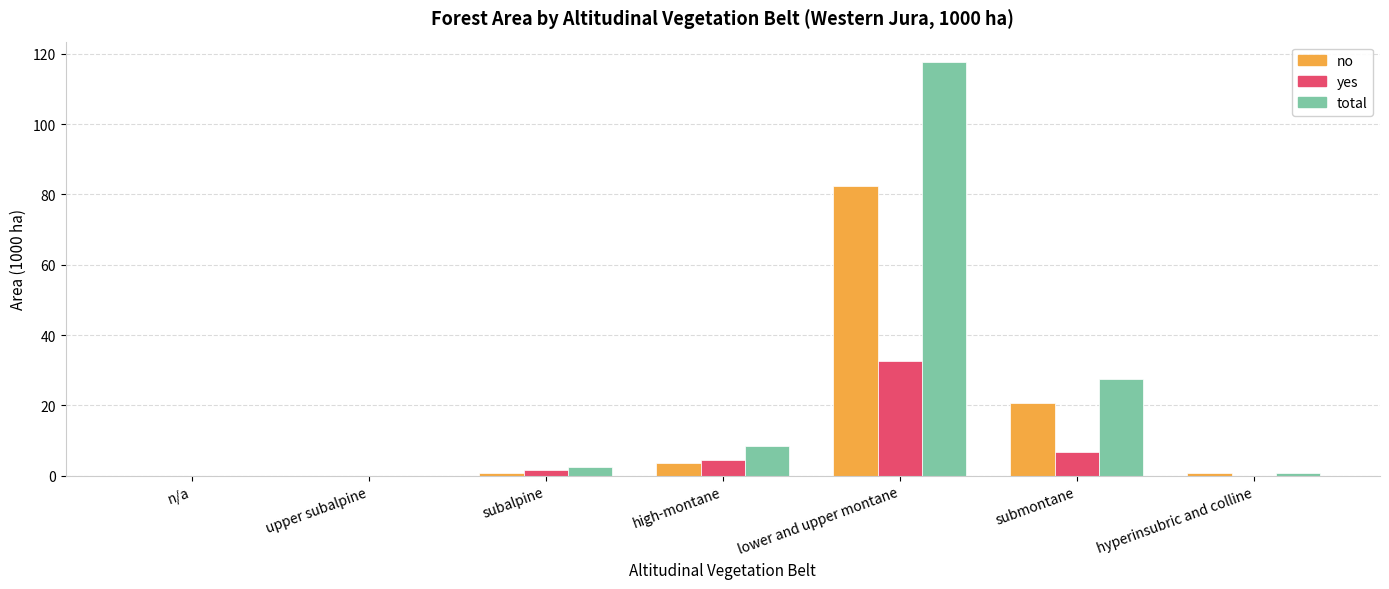

The value of total at upper subalpine is 66.1. True or false?

False